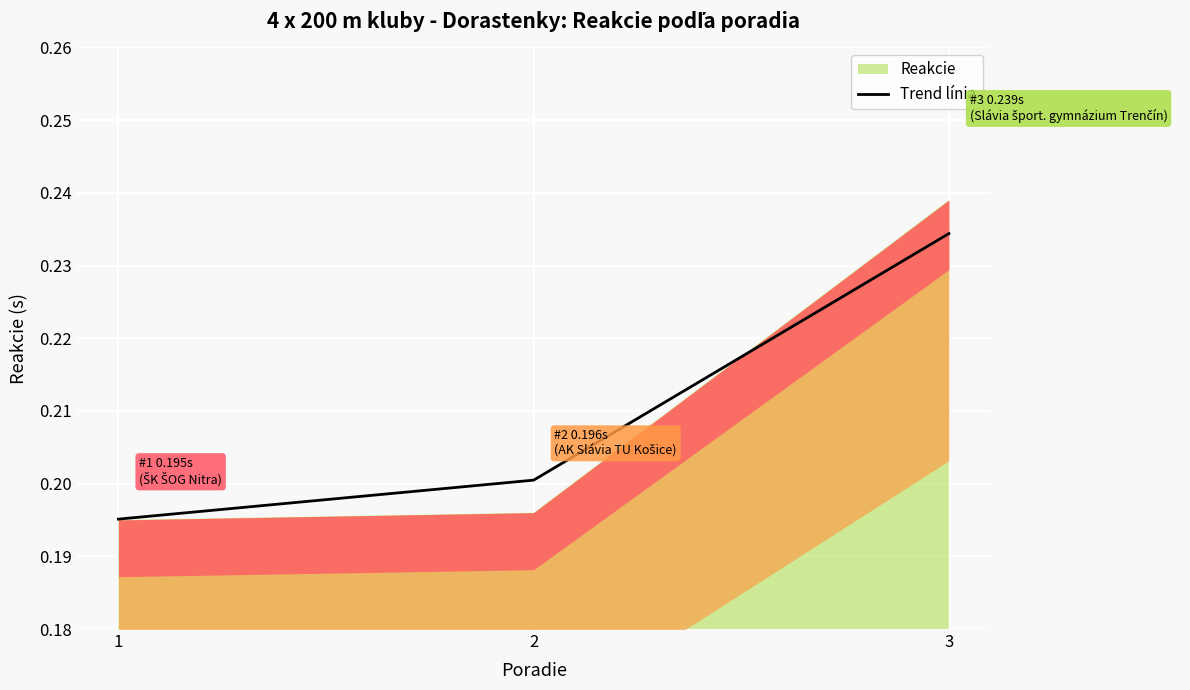

Reading left to right, what are all the values shown in this chart?

0.2	0.2	0.2